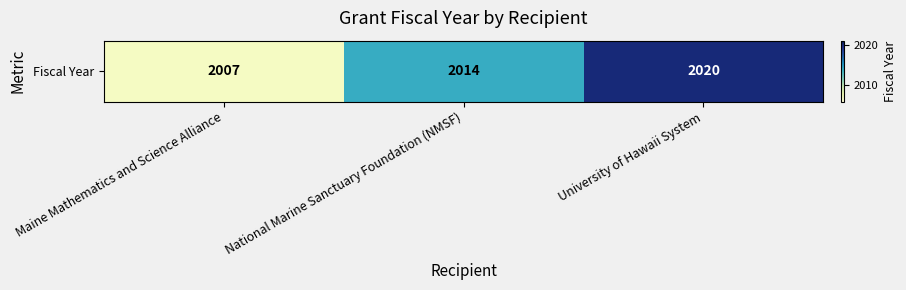

At which label is the value closest to 2013?

National Marine Sanctuary Foundation (NMSF)